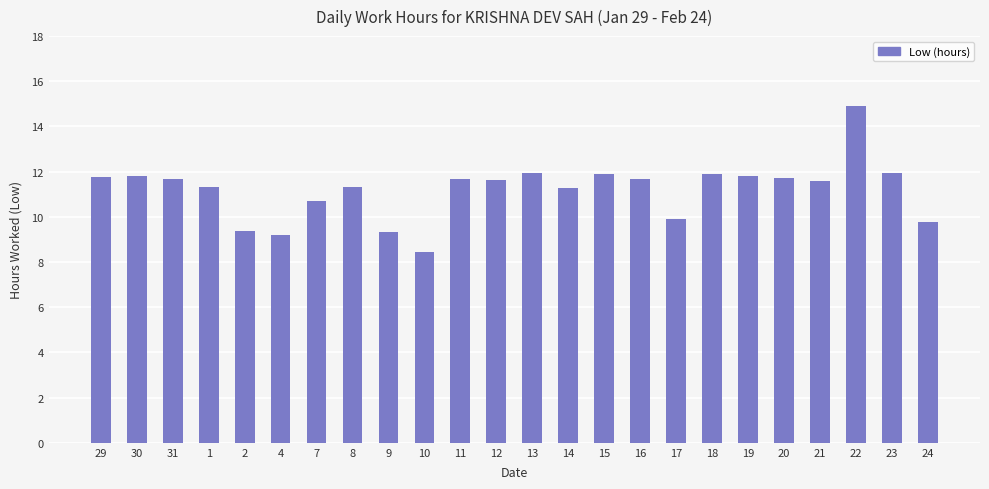

What is the average value?

11.2